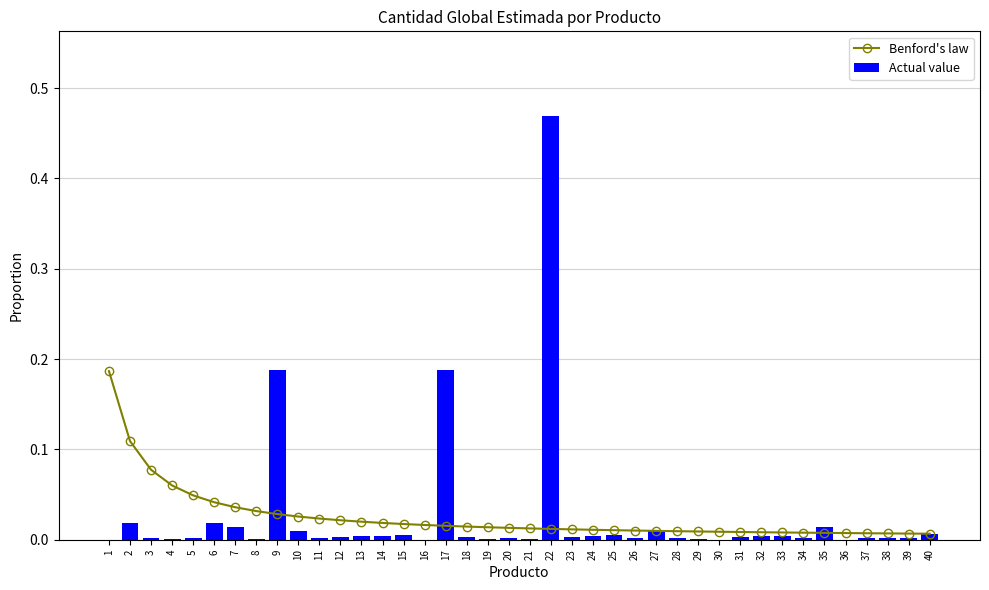

Reading left to right, list all the values displayed in this chart.

Benford's law: 1=0.2	2=0.1	3=0.1	4=0.1	5=0.0	6=0.0	7=0.0	8=0.0	9=0.0	10=0.0	11=0.0	12=0.0	13=0.0	14=0.0	15=0.0	16=0.0	17=0.0	18=0.0	19=0.0	20=0.0	21=0.0	22=0.0	23=0.0	24=0.0	25=0.0	26=0.0	27=0.0	28=0.0	29=0.0	30=0.0	31=0.0	32=0.0	33=0.0	34=0.0	35=0.0	36=0.0	37=0.0	38=0.0	39=0.0	40=0.0
Actual value: 1=0.0	2=0.0	3=0.0	4=0.0	5=0.0	6=0.0	7=0.0	8=0.0	9=0.2	10=0.0	11=0.0	12=0.0	13=0.0	14=0.0	15=0.0	16=0.0	17=0.2	18=0.0	19=0.0	20=0.0	21=0.0	22=0.5	23=0.0	24=0.0	25=0.0	26=0.0	27=0.0	28=0.0	29=0.0	30=0.0	31=0.0	32=0.0	33=0.0	34=0.0	35=0.0	36=0.0	37=0.0	38=0.0	39=0.0	40=0.0